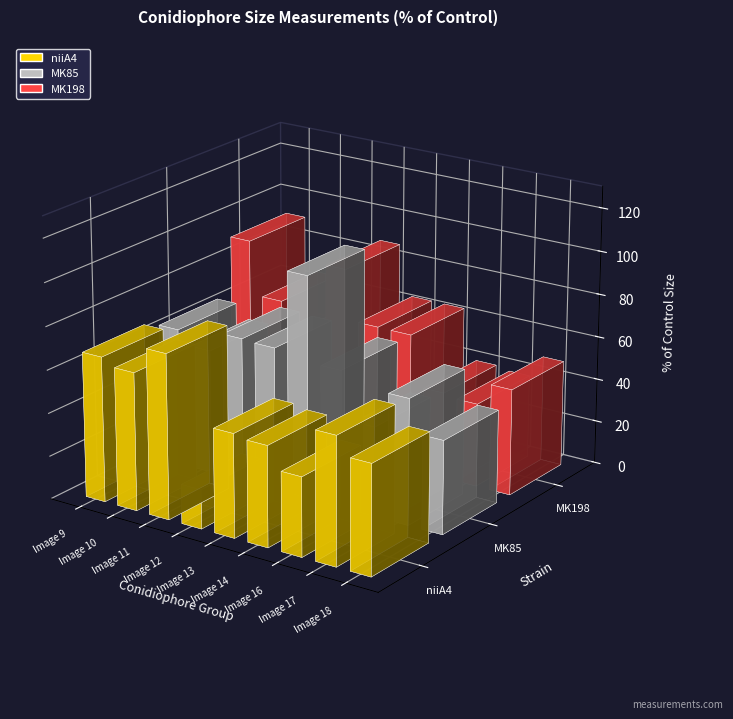

What is the approximate value of MK85 at Image 16?

41.4